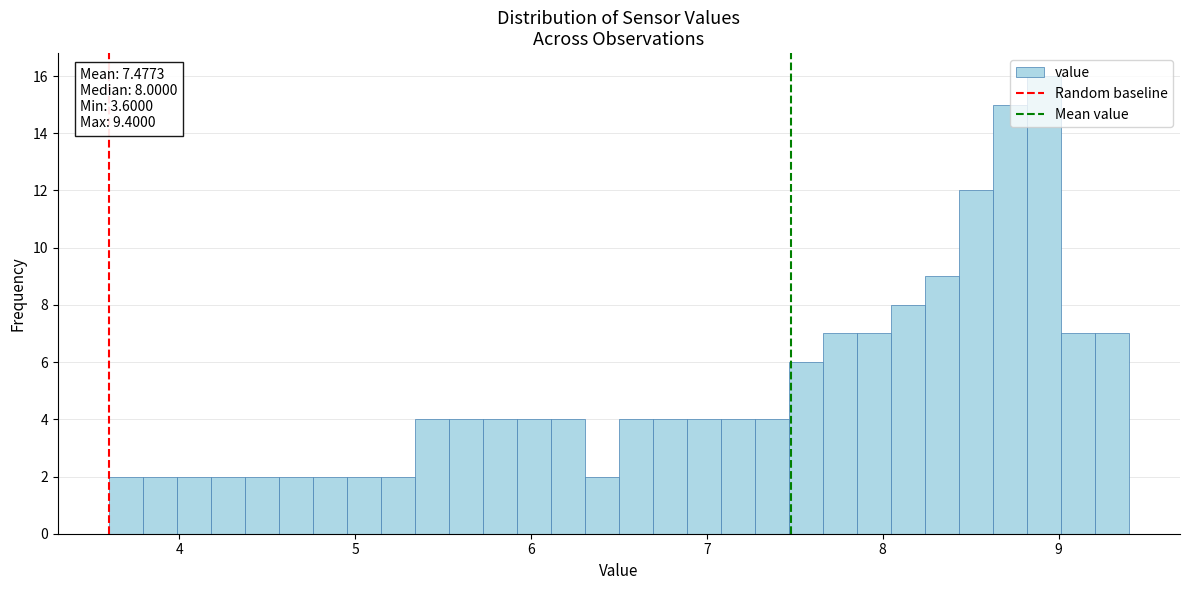

Around what value on the x-axis is the tallest bar? Give the approximate position of its centre, as read against the axis.

8.9